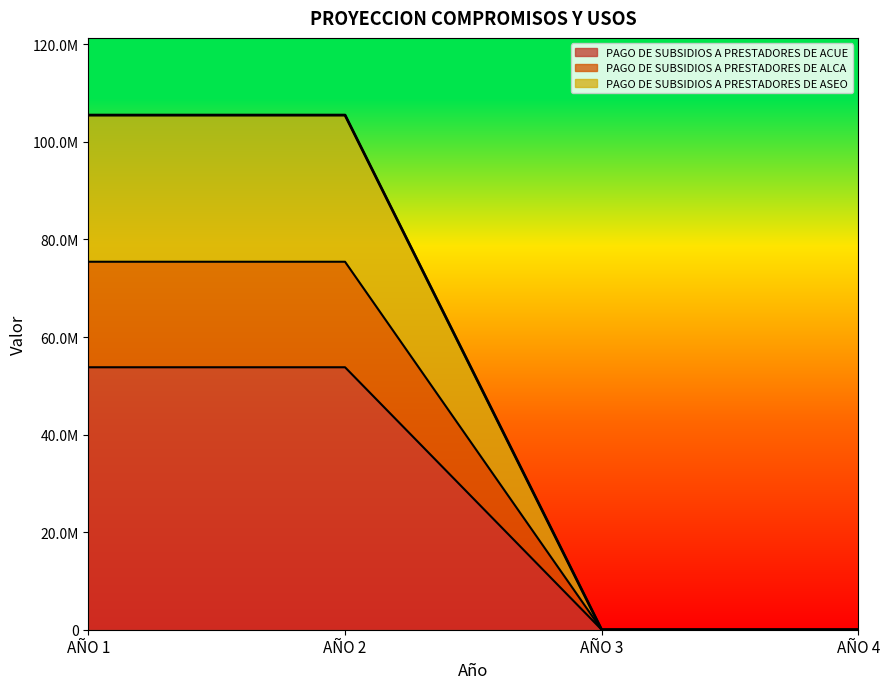

What is the sum of all PAGO DE SUBSIDIOS A PRESTADORES DE ASEO values?

210985700